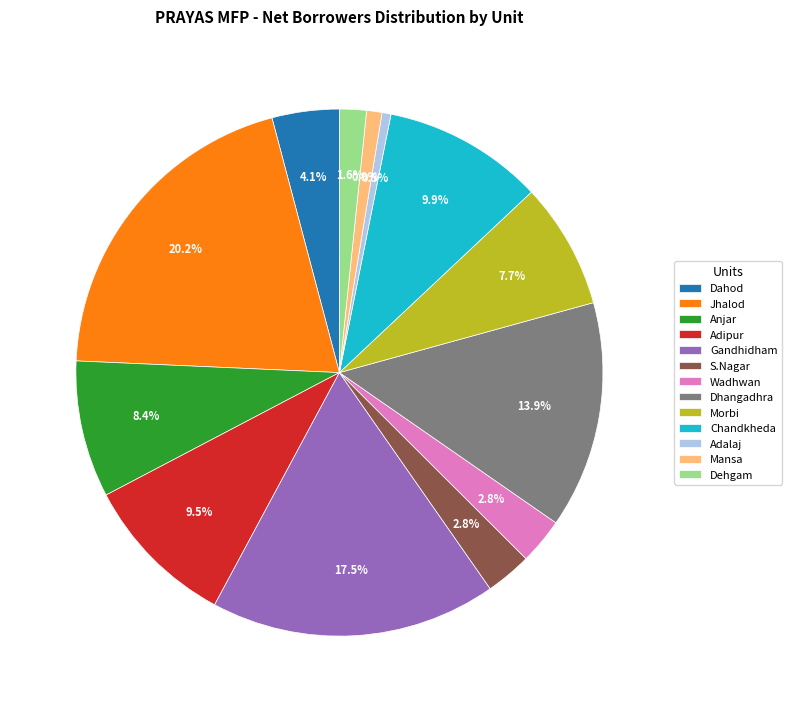

Is Chandkheda the majority of the pie?

No